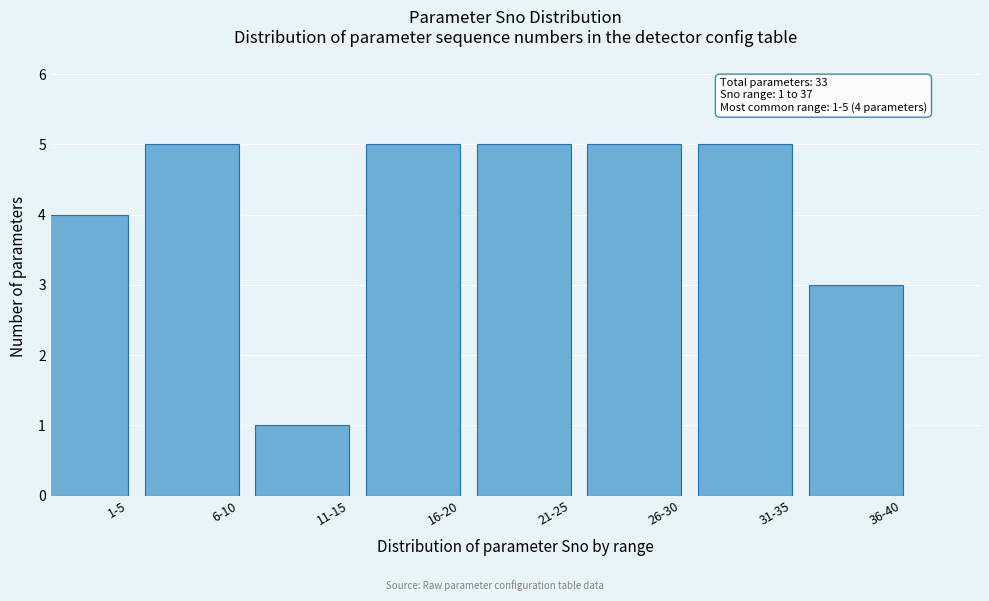

Reading left to right, what are all the values shown in this chart?

4	5	1	5	5	5	5	3